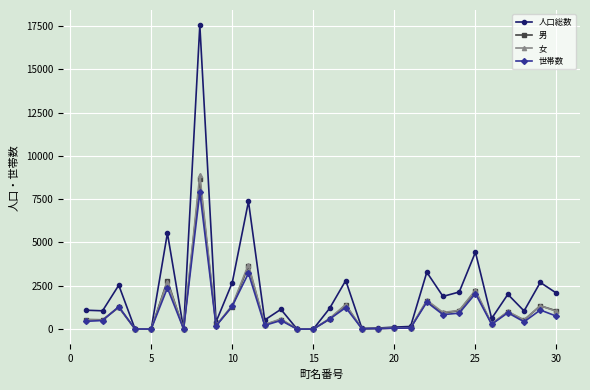

What is the greatest value displayed?

17546